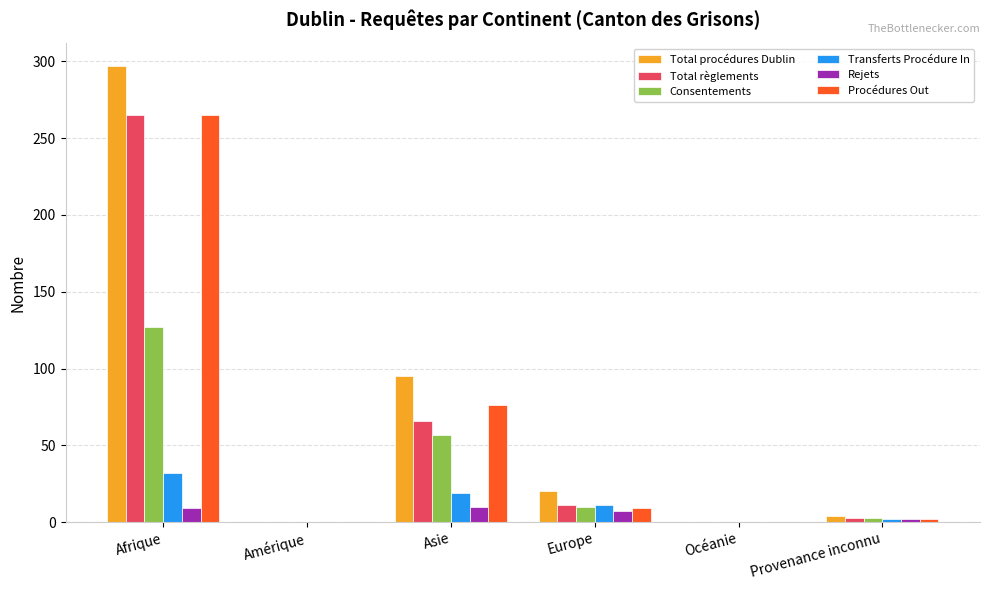

Is the value of Rejets at Asie greater than the value of Transferts Procédure In at Amérique?

Yes